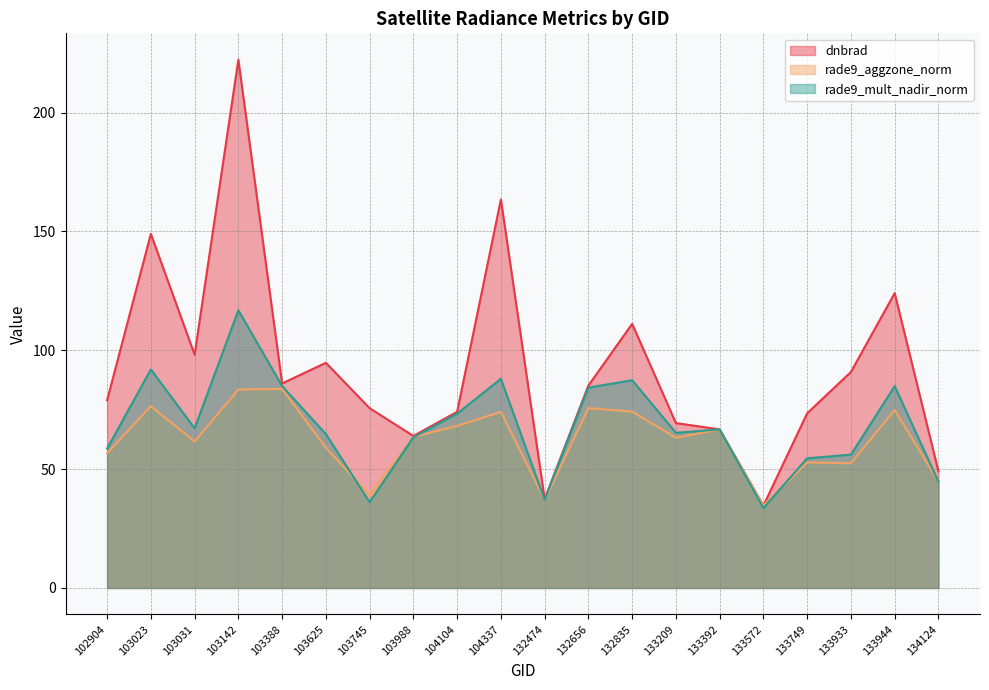

Is it true that dnbrad equals 222.2 at 103142?

True